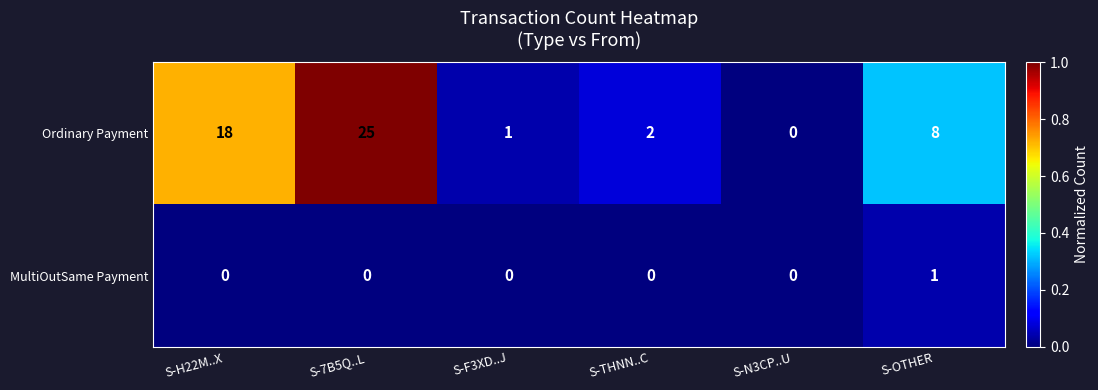

Is the value of Ordinary Payment at S-THNN..C greater than the value of MultiOutSame Payment at S-OTHER?

Yes